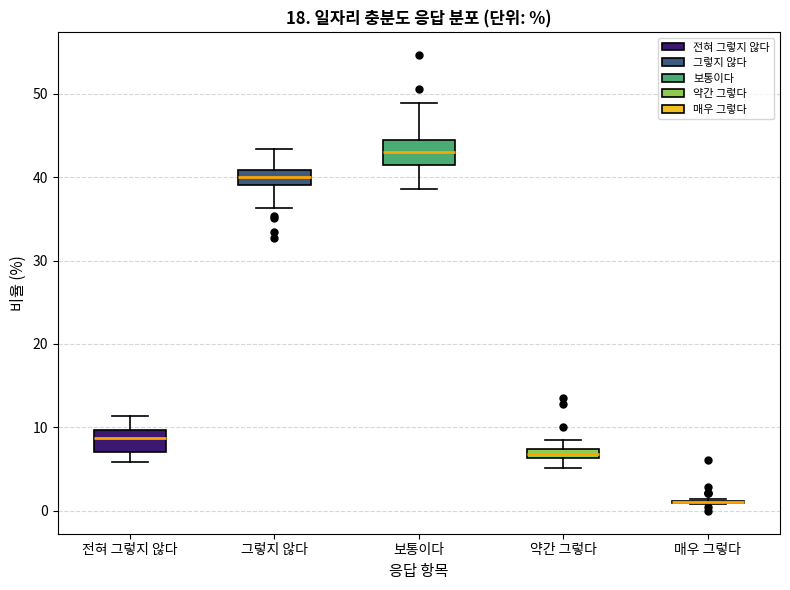

Where does the median line of the box for 전혀 그렇지 않다 sit on the y-axis? The values are not printed on the chart, so give them approximately, as read against the axis.

9